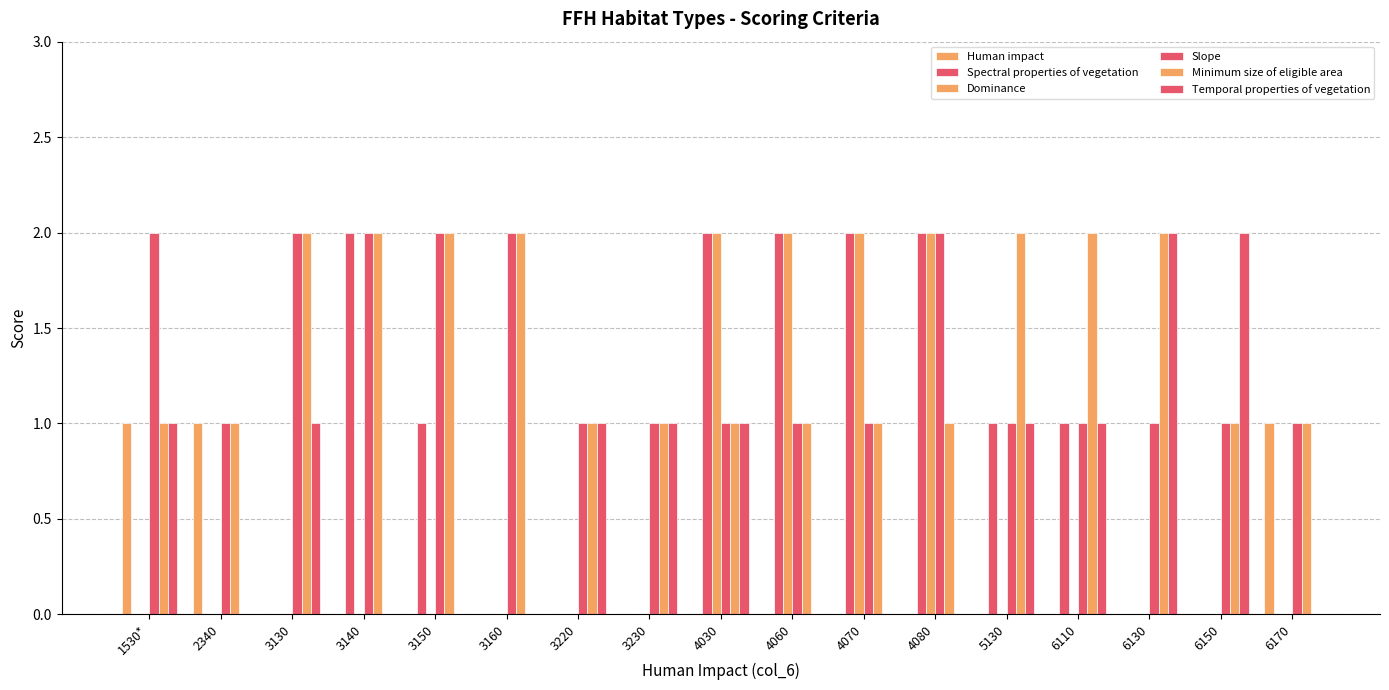

How many categories are shown in the chart?

17